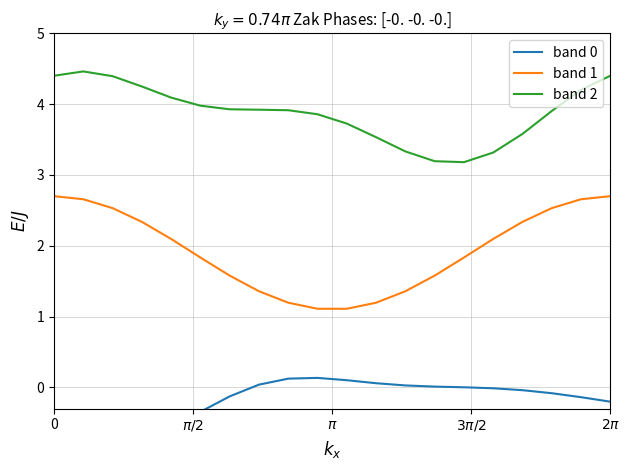

How many lines are shown in the chart?

3